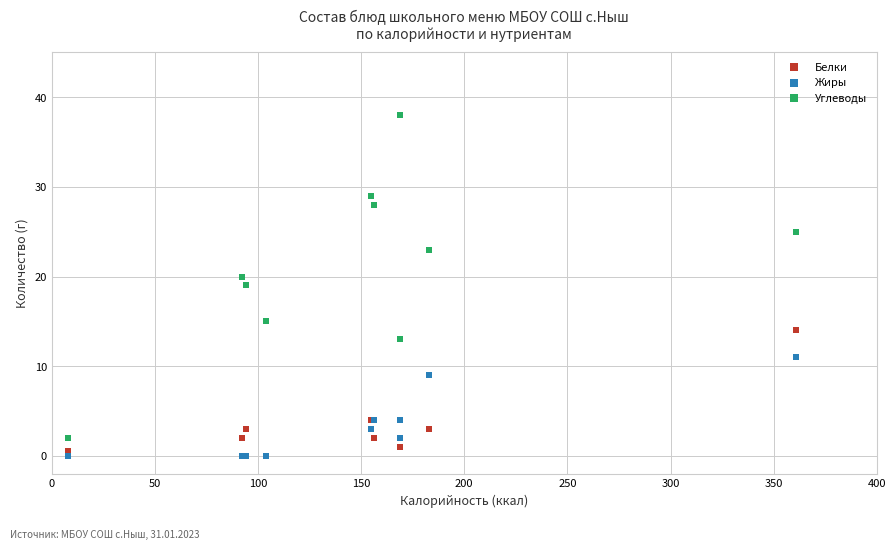

What are all the series names shown in the legend?

Белки, Жиры, Углеводы